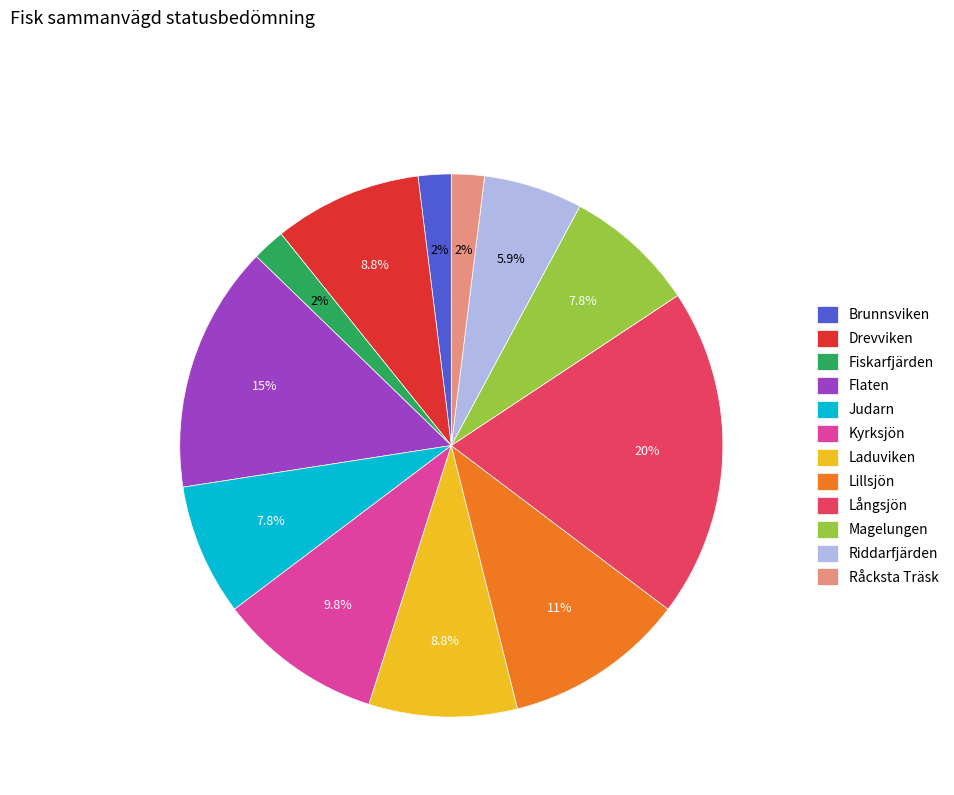

Does any single category account for the majority?

No